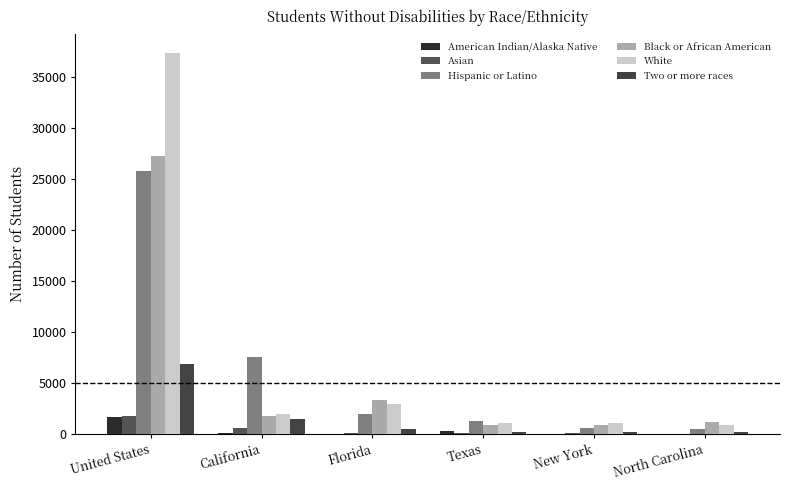

How many groups of bars are there?

6